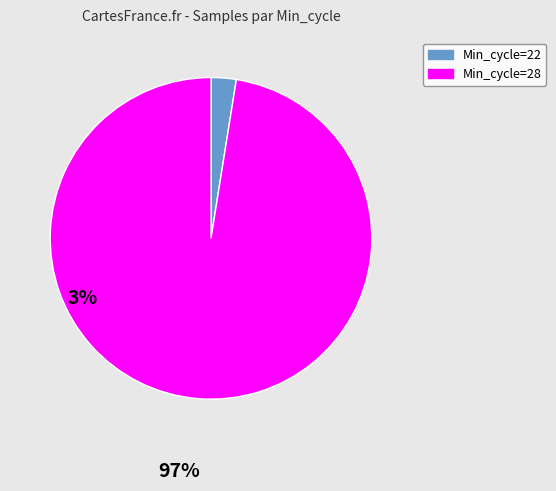

Does any single category account for the majority?

Yes